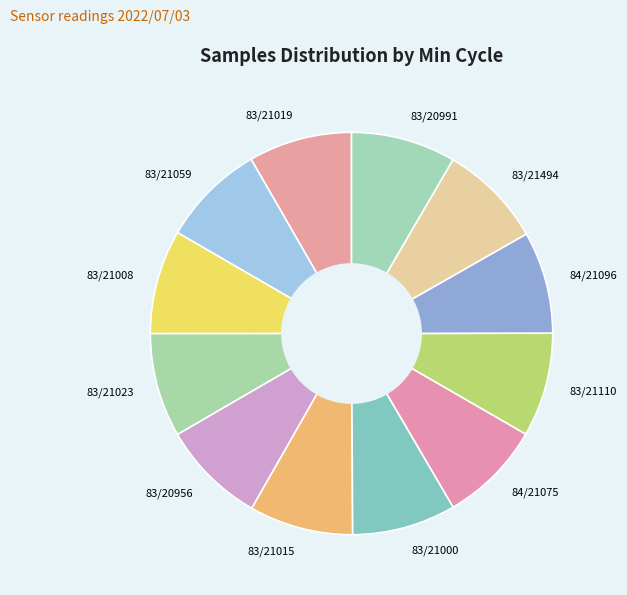

How many segments does this pie chart have?

12